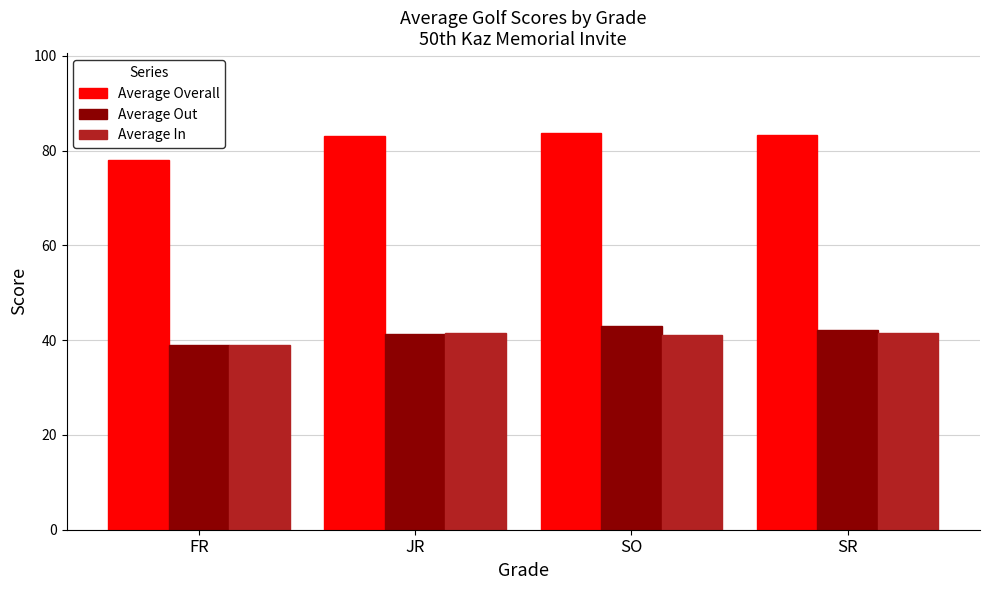

What value does the Average Overall series have at SR?

83.4